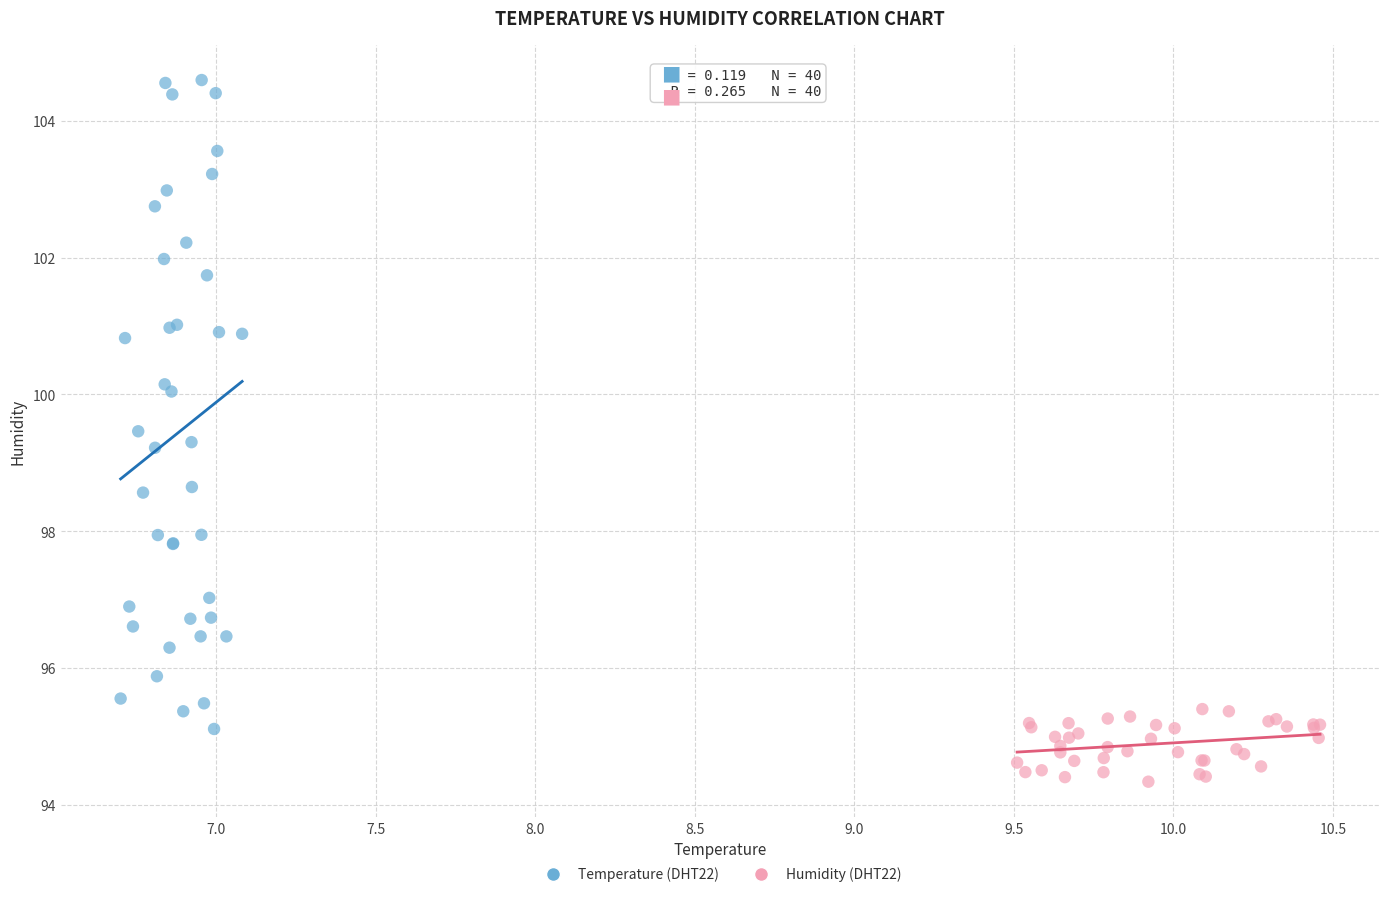

Which series reaches the minimum Y coordinate?

Humidity (DHT22)